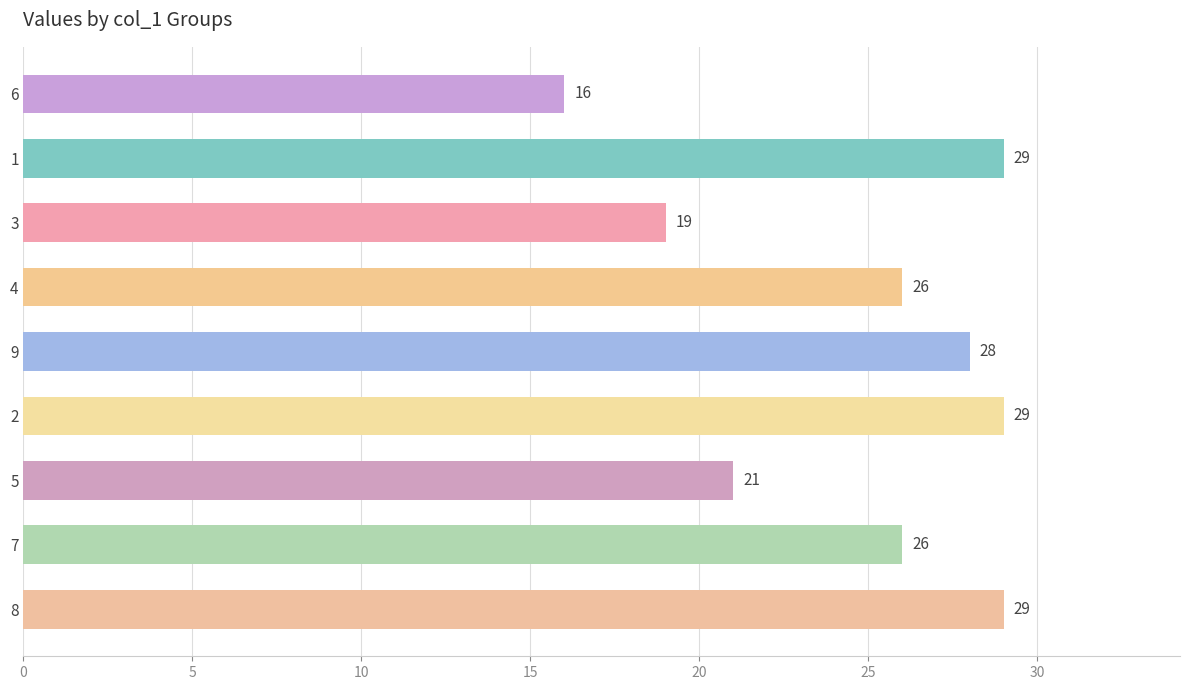

The value at 2 is 10. True or false?

False